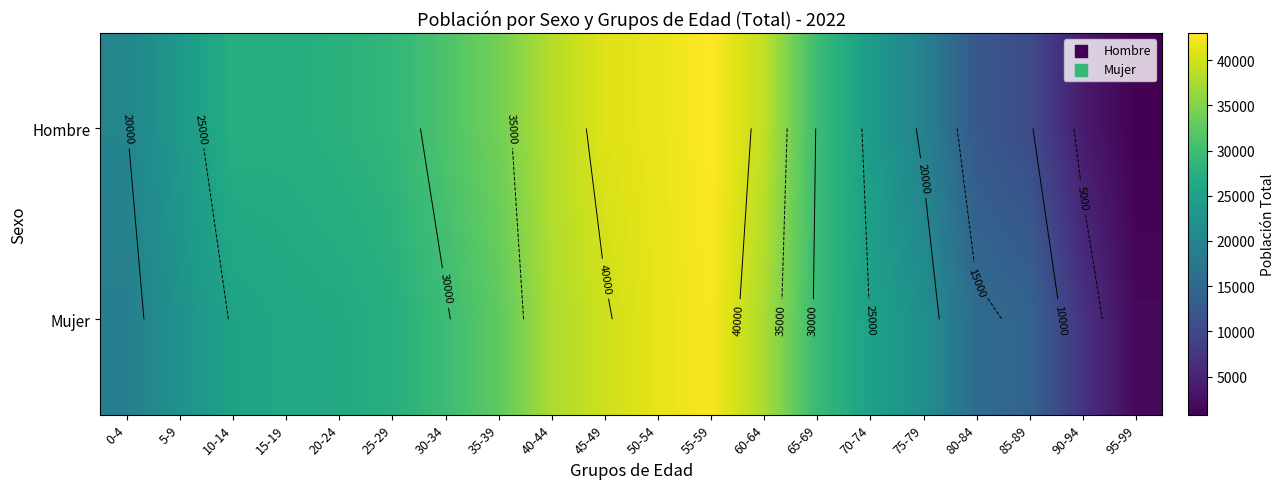

The Hombre series shows 16726 at 85-89. True or false?

False